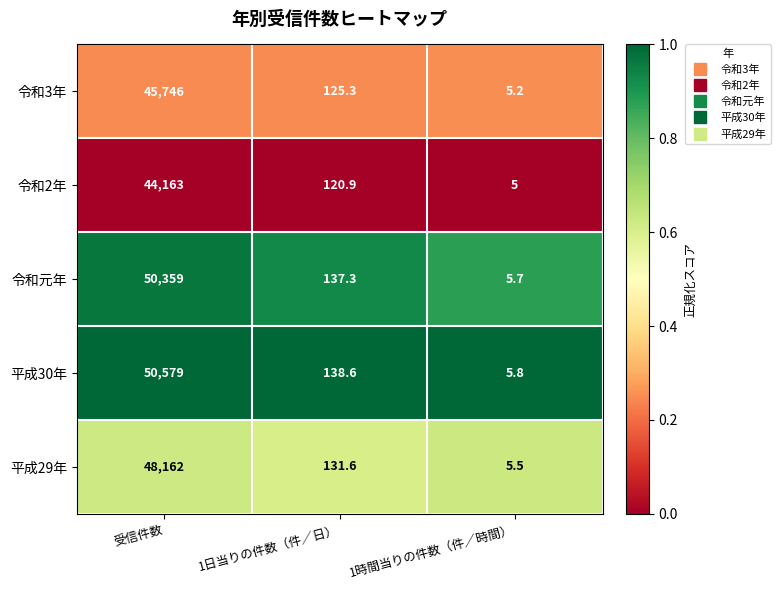

The value of 令和2年 at 1日当りの件数（件／日） is 120.9. True or false?

True